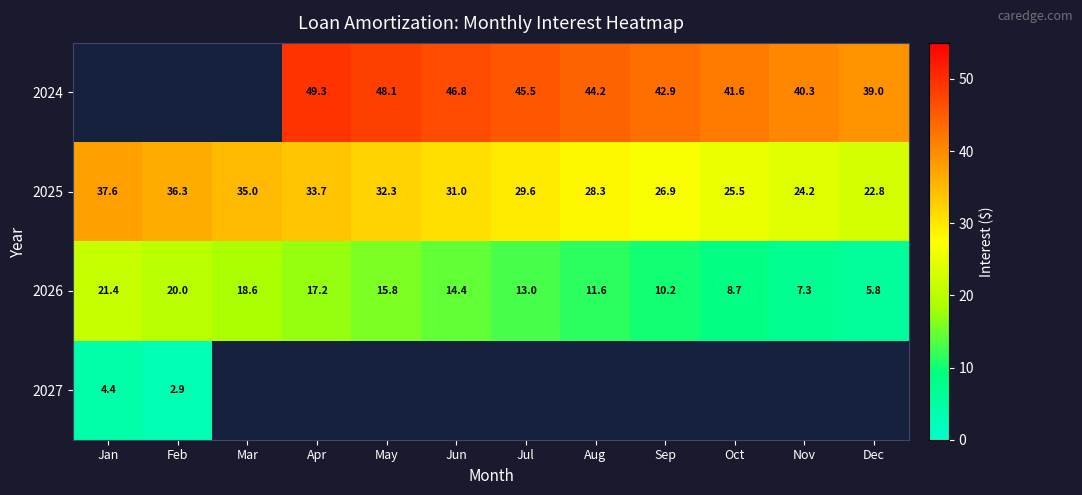

At which label does row_0 first exceed 46?

Apr